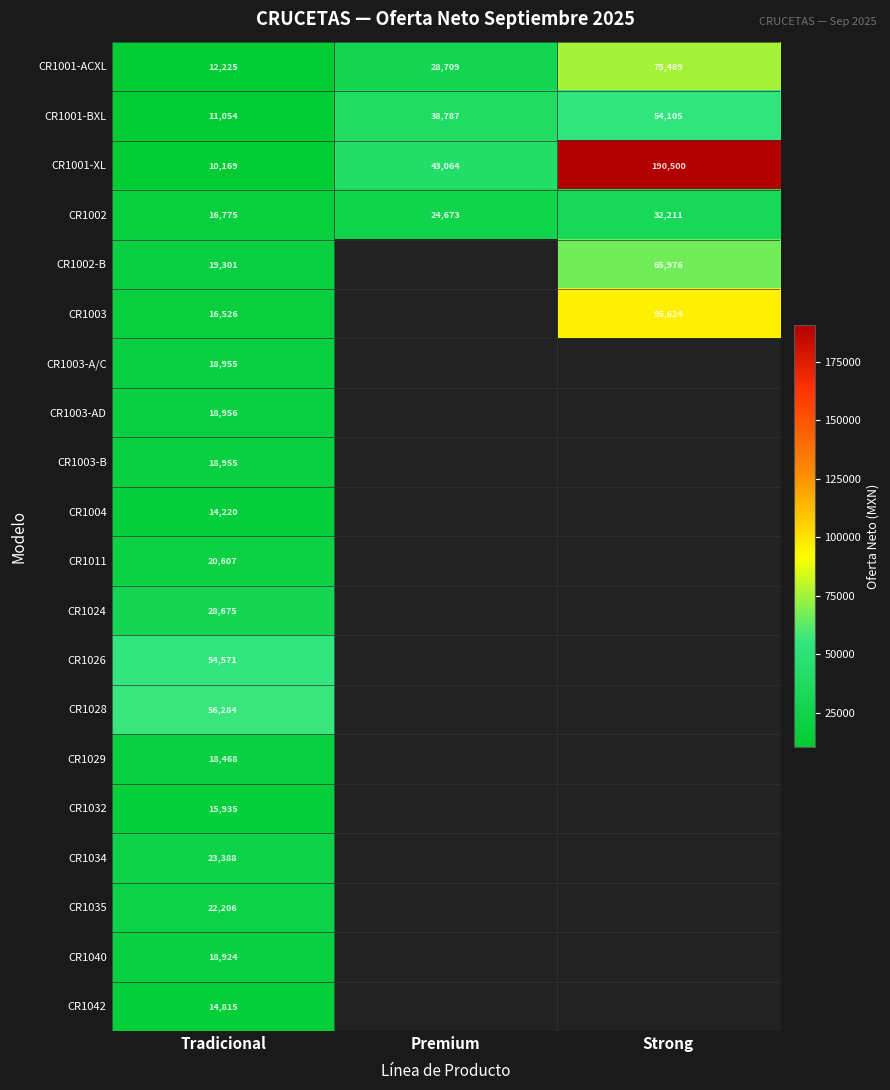

The value of CR1001-XL at Premium is 73748. True or false?

False